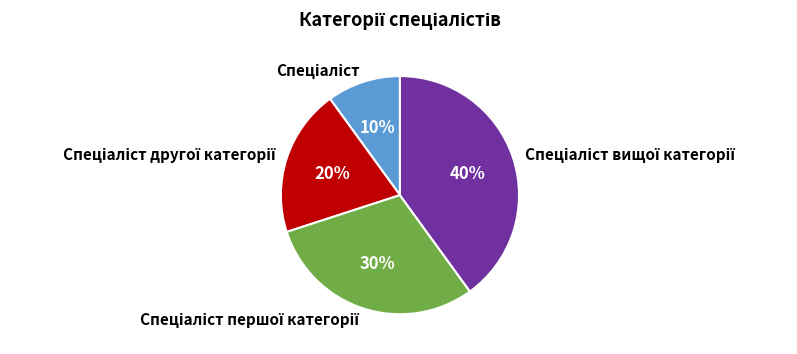

Is there any slice that represents more than half of the pie?

No